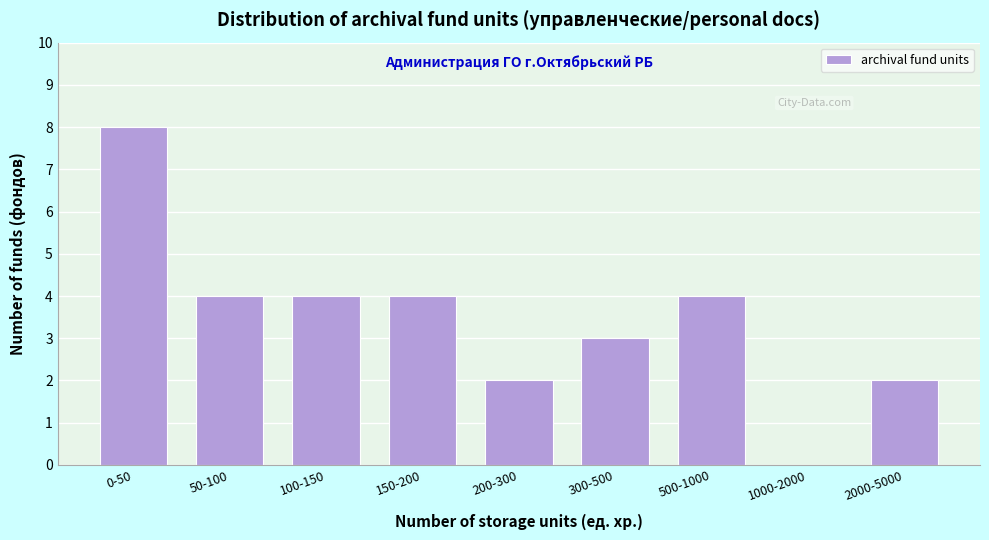

Reading left to right, list all the values displayed in this chart.

0-50=8	50-100=4	100-150=4	150-200=4	200-300=2	300-500=3	500-1000=4	1000-2000=0	2000-5000=2